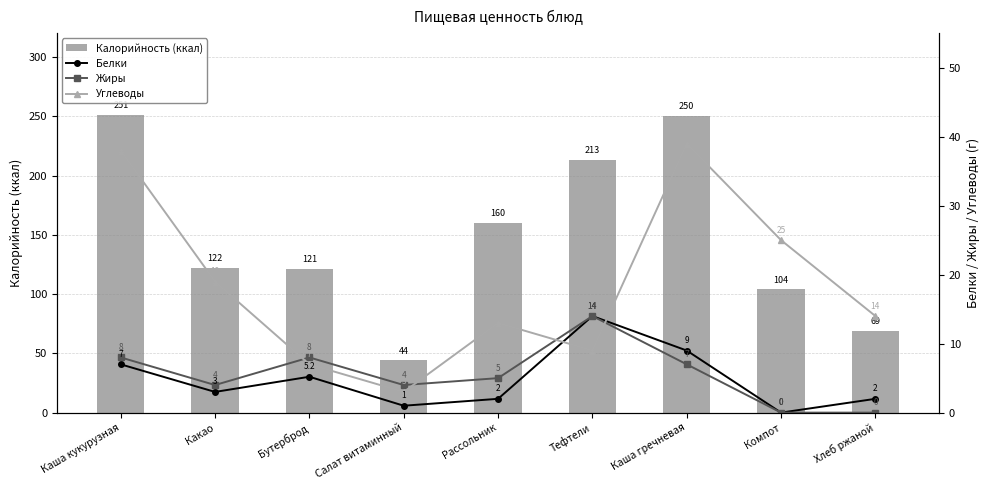

What position from the left is Компот?

8